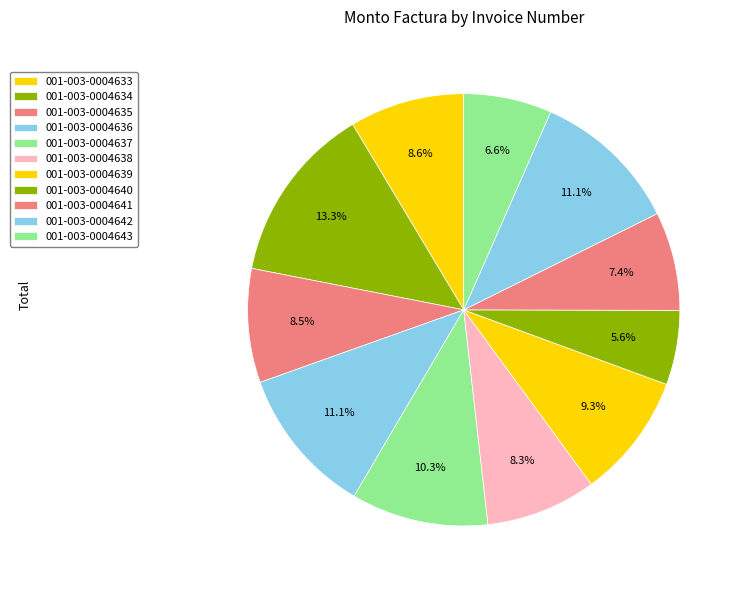

How many slices are in this pie chart?

11